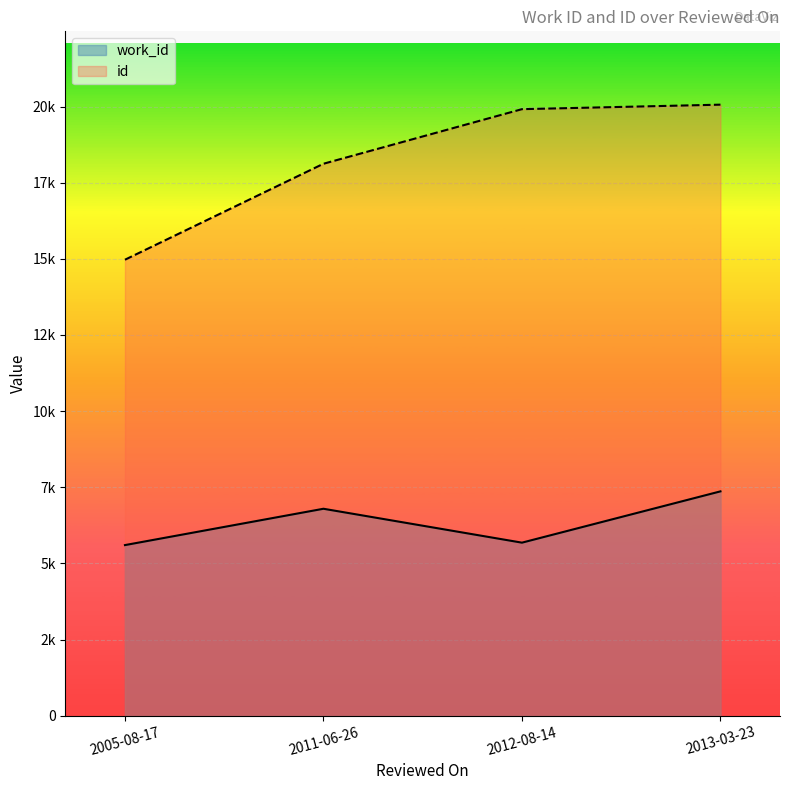

How many interior local valleys does the work_id series have?

1